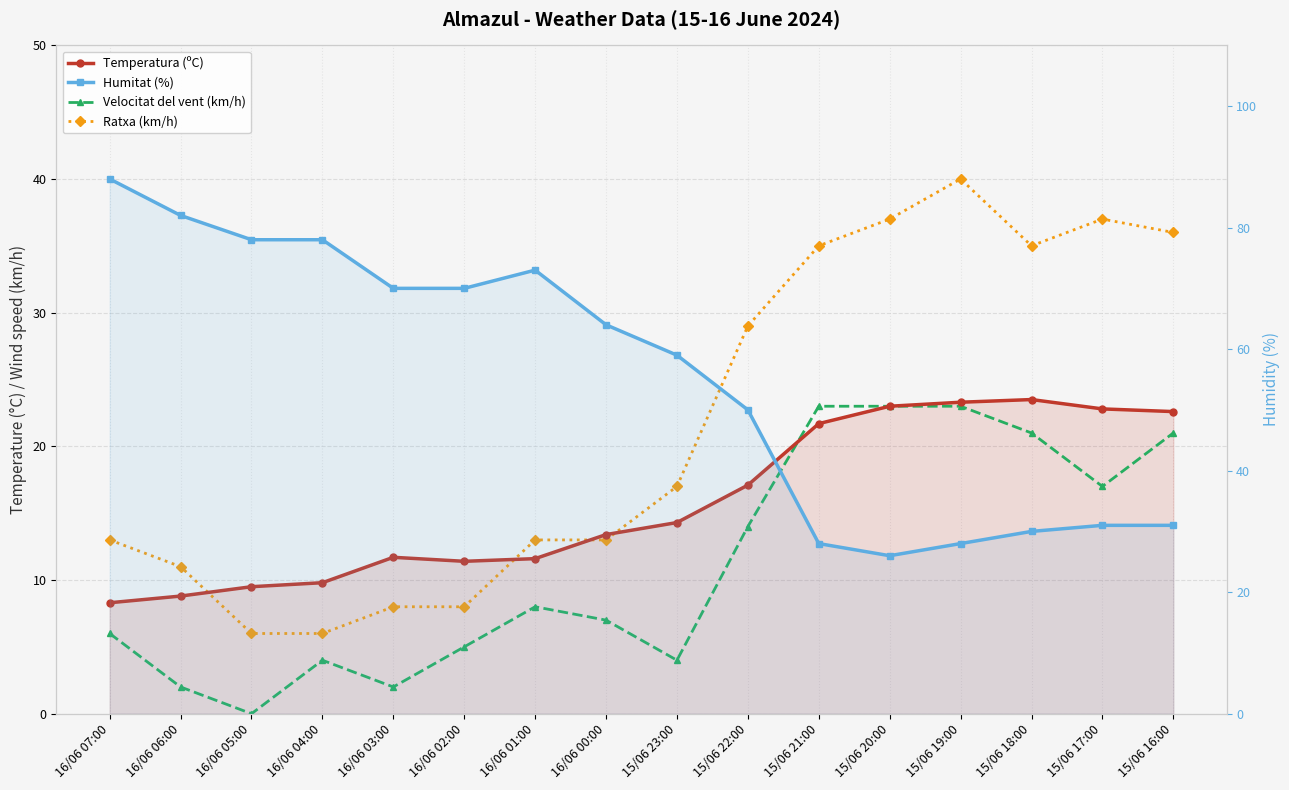

What is the average value of the Temperatura (ºC) series?

15.8